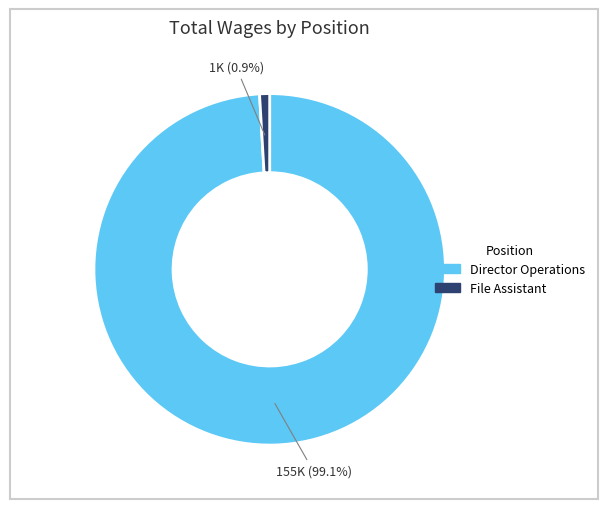

What portion of the pie excludes File Assistant?

99.1%